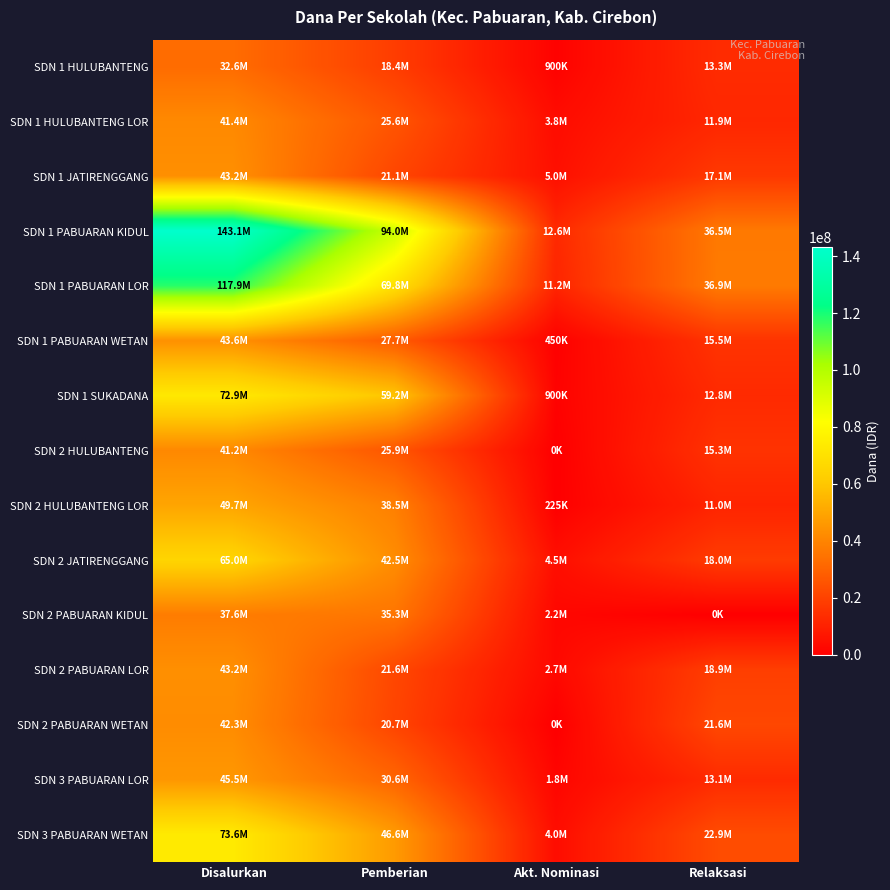

What is the difference between the highest and lowest values at Akt. Nominasi?

12600000